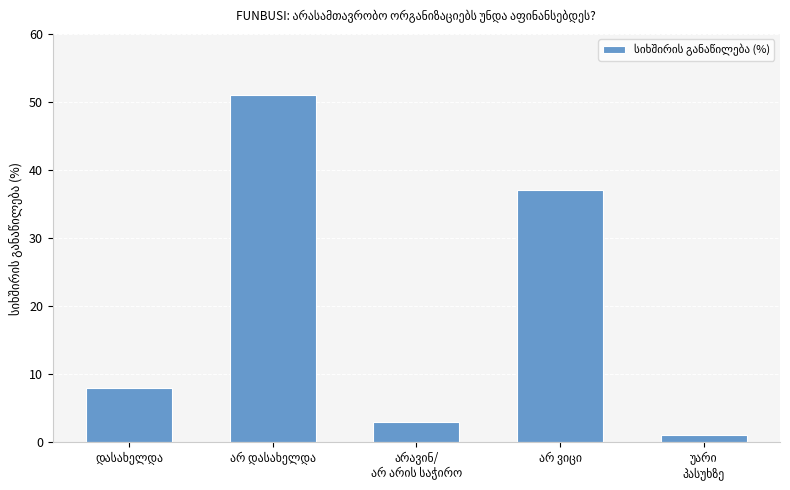

How many distinct data groups are displayed?

1